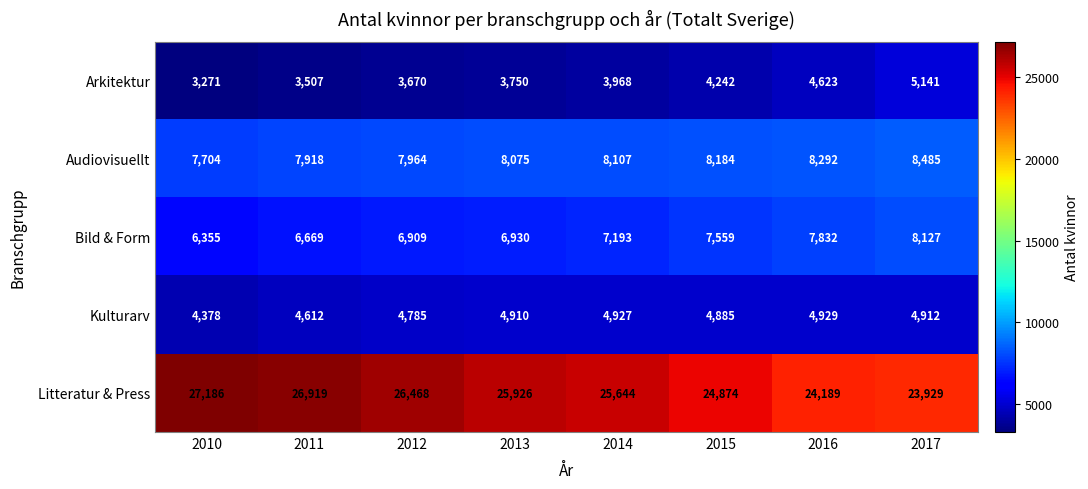

Where is Arkitektur nearest to the value 4206?

2015